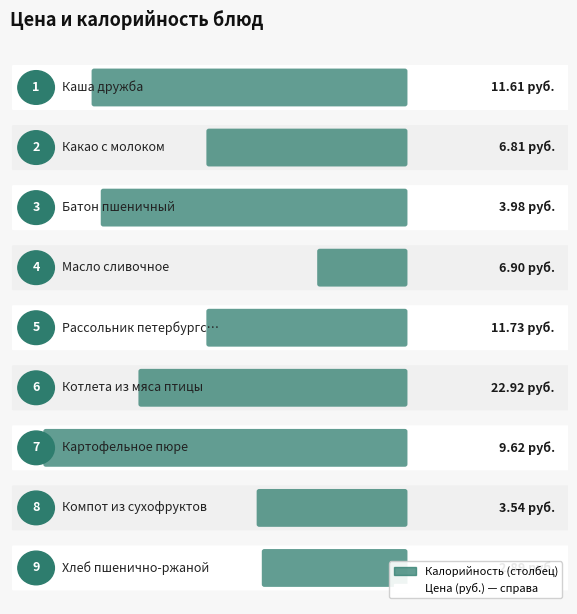

The value of Калорийность at Хлеб пшенично-ржаной is 58.0. True or false?

False